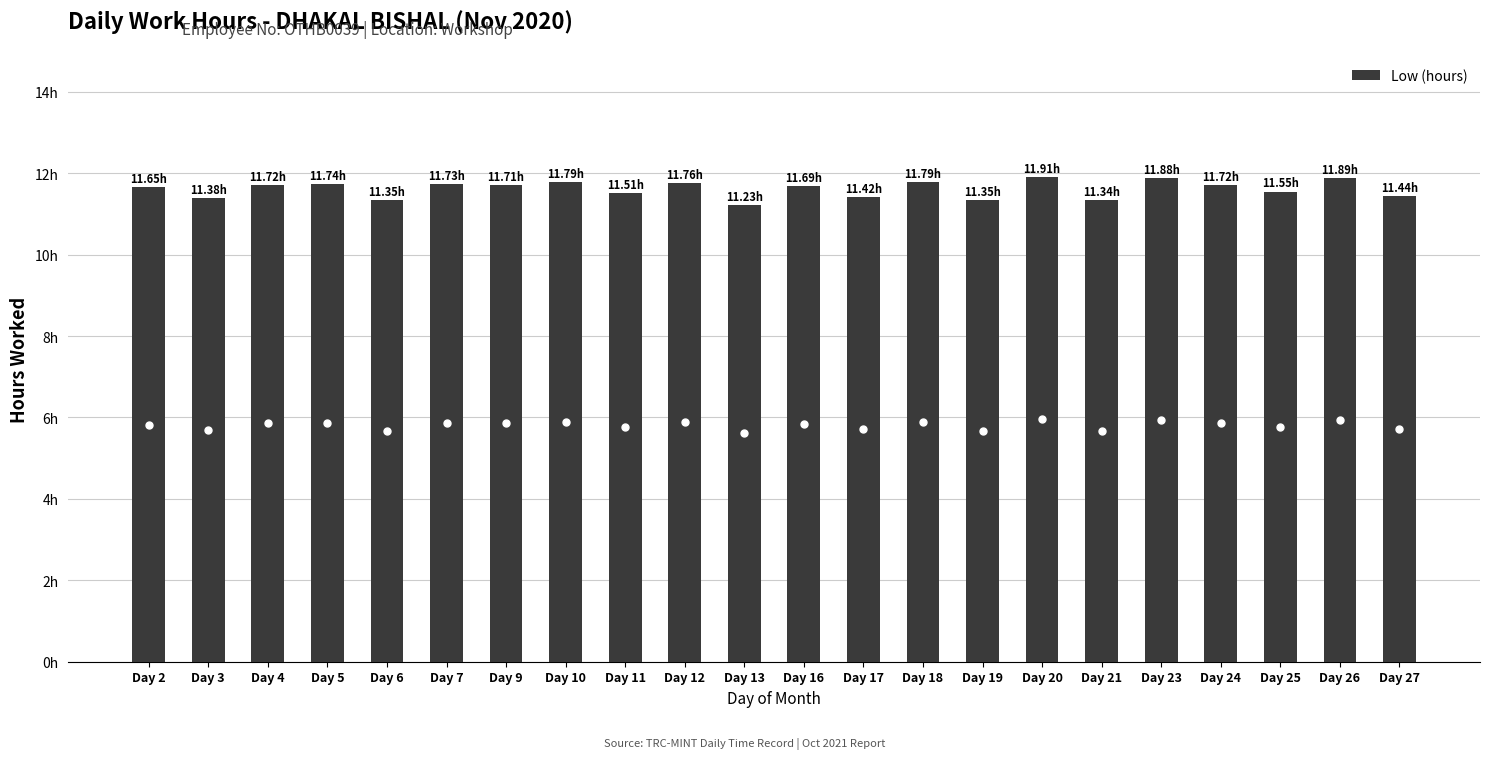

Reading left to right, transcribe all the data shown in this chart.

Day 2=11.7	Day 3=11.4	Day 4=11.7	Day 5=11.7	Day 6=11.3	Day 7=11.7	Day 9=11.7	Day 10=11.8	Day 11=11.5	Day 12=11.8	Day 13=11.2	Day 16=11.7	Day 17=11.4	Day 18=11.8	Day 19=11.3	Day 20=11.9	Day 21=11.3	Day 23=11.9	Day 24=11.7	Day 25=11.6	Day 26=11.9	Day 27=11.4